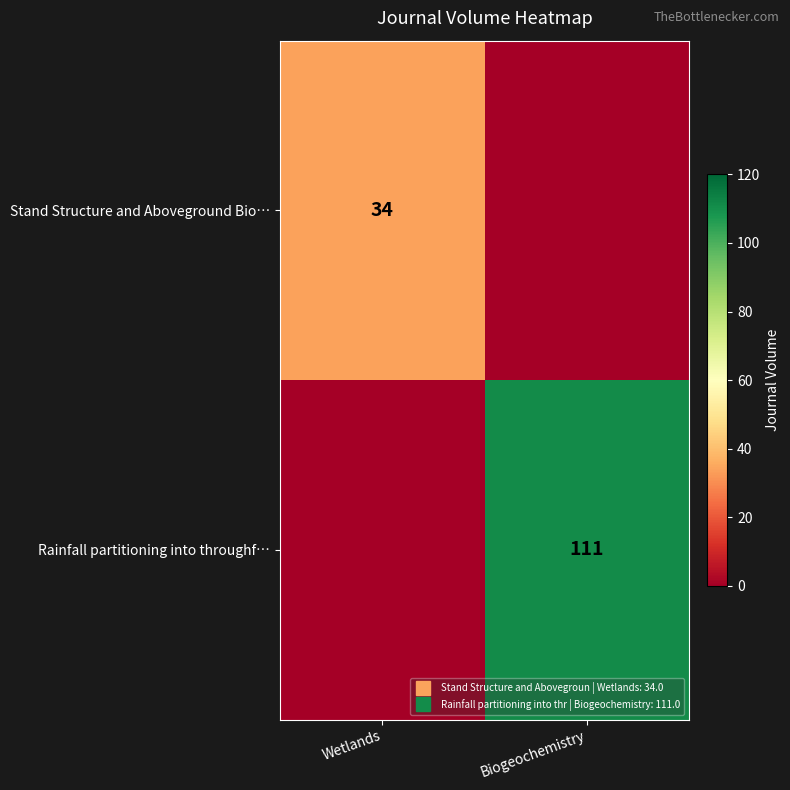

Which series has the widest spread of values?

Rainfall partitioning into throughf…